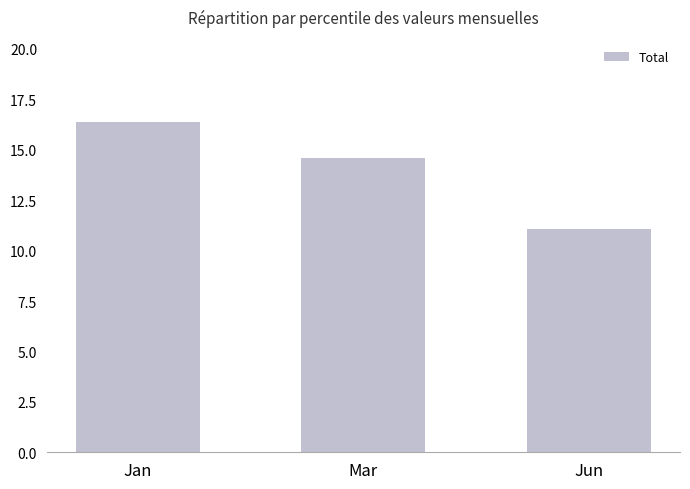

What is the minimum value shown in the chart?

11.1